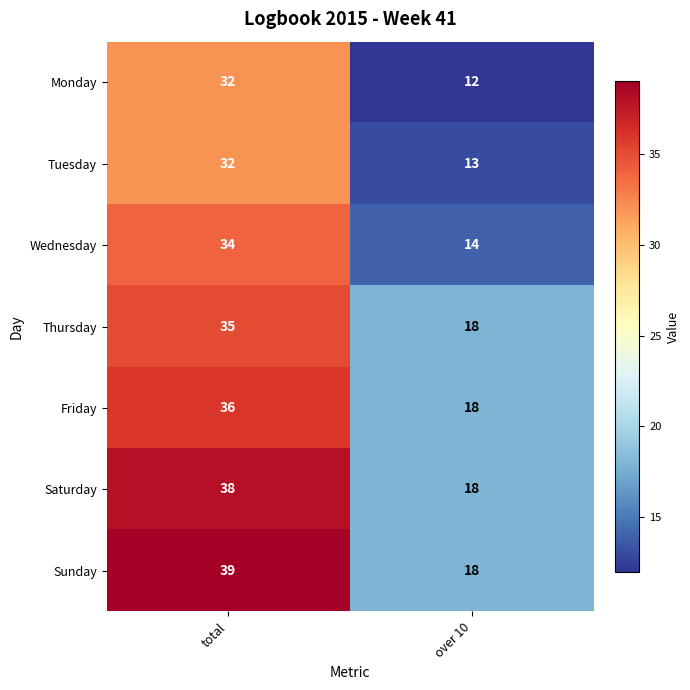

Which series has the largest total across all categories?

Sunday